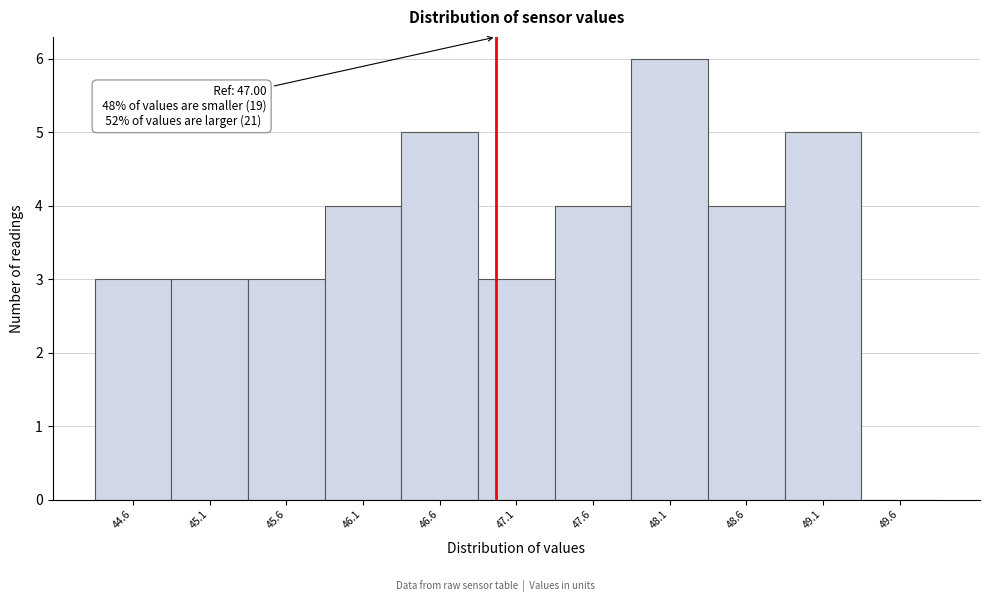

Which range on the x-axis has the tallest bar?

47.88 to 48.38